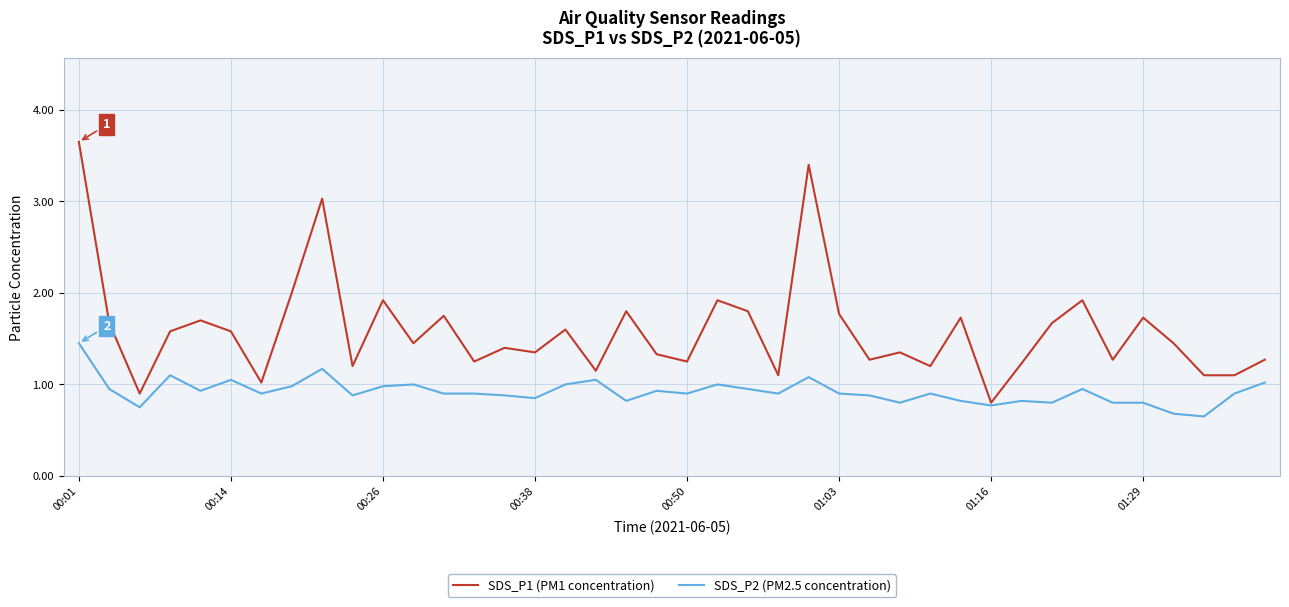

List the series in order of their overall mean, lowest first.

SDS_P2 (PM2.5 concentration), SDS_P1 (PM1 concentration)